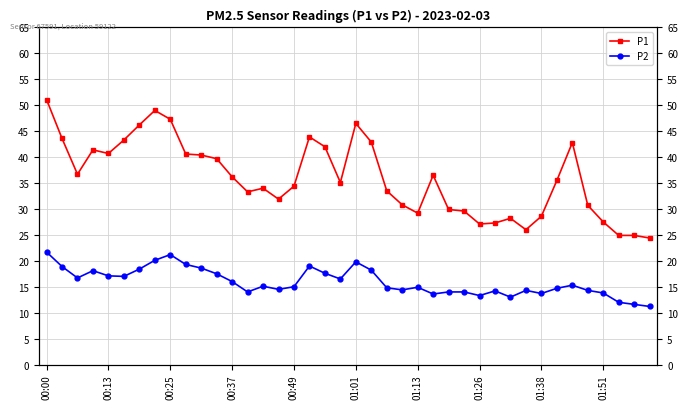

What are all the series names shown in the legend?

P1, P2